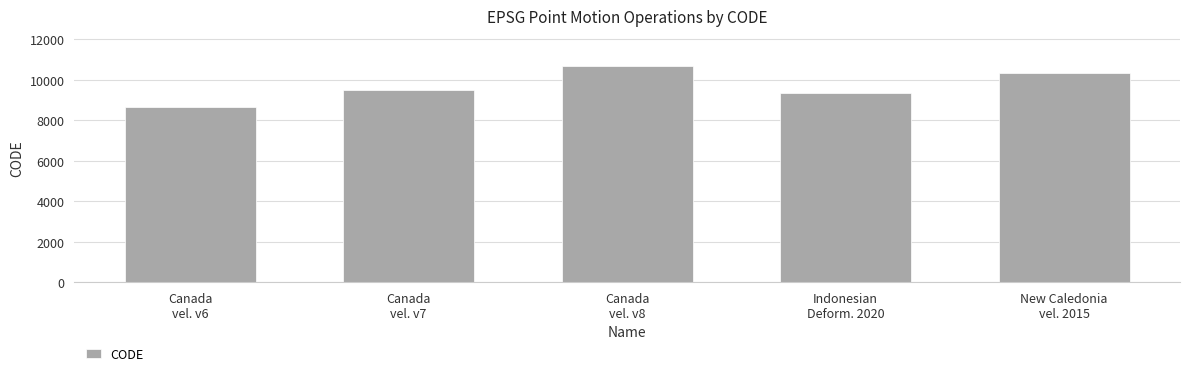

True or false: the data shows 8676 at Canada
vel. v6.

True